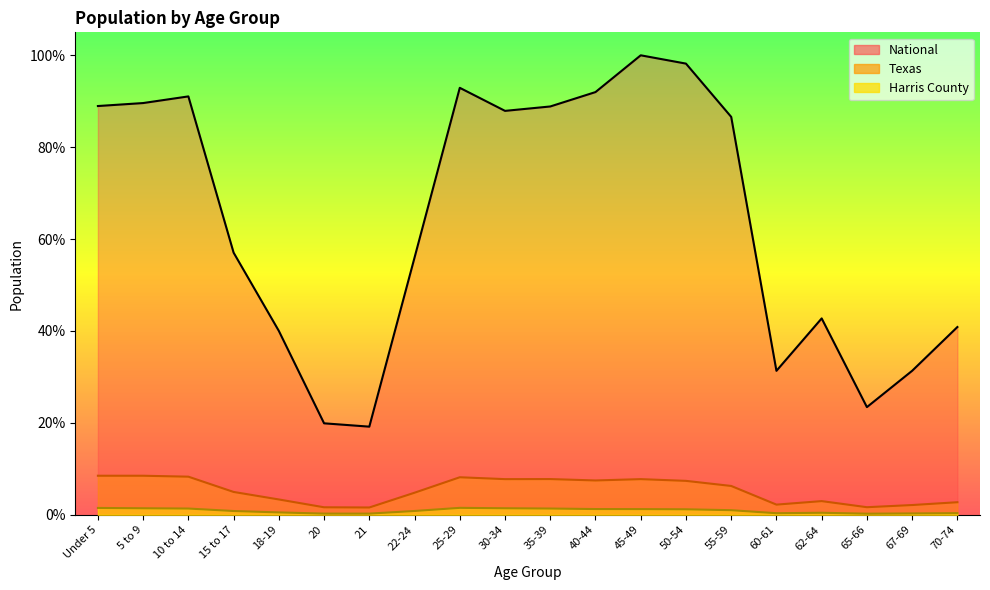

Which series changed the most between 40-44 and 45-49?

National (line)